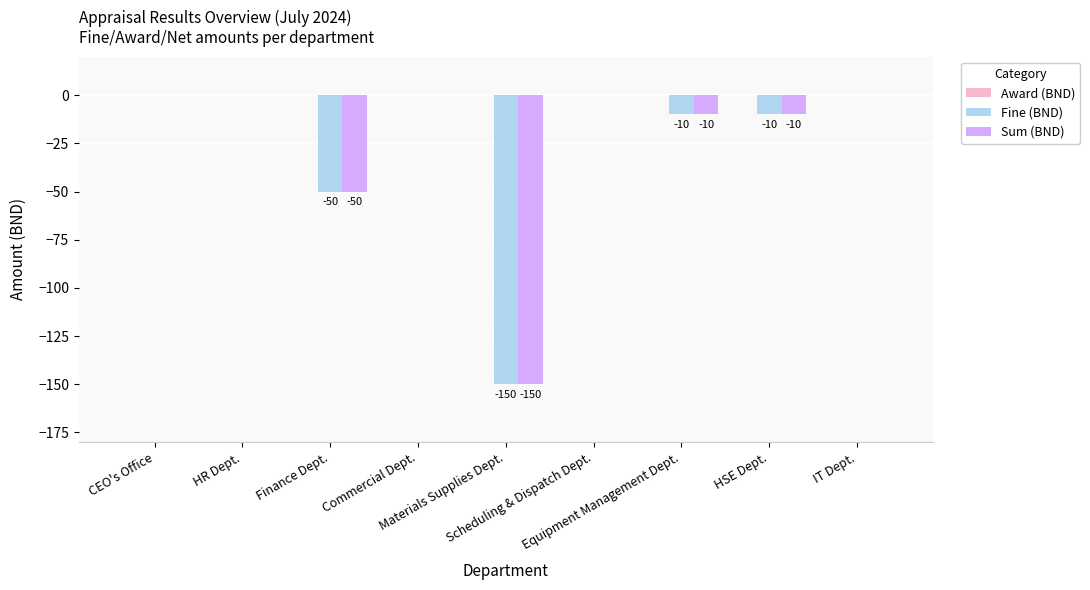

What is the sum of all Sum (BND) values?

-220